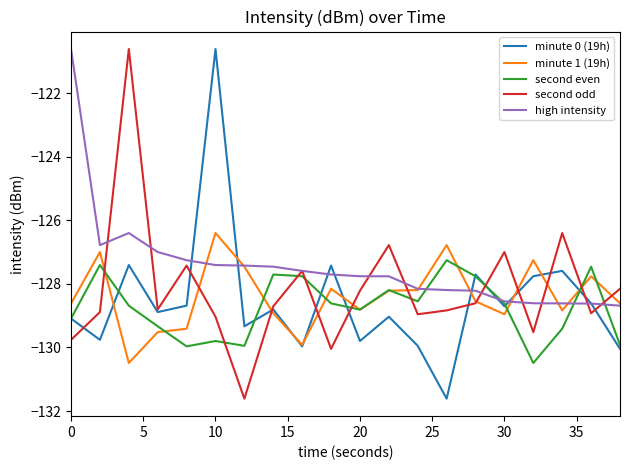

What is the lowest value of the minute 0 (19h) series?

-131.6